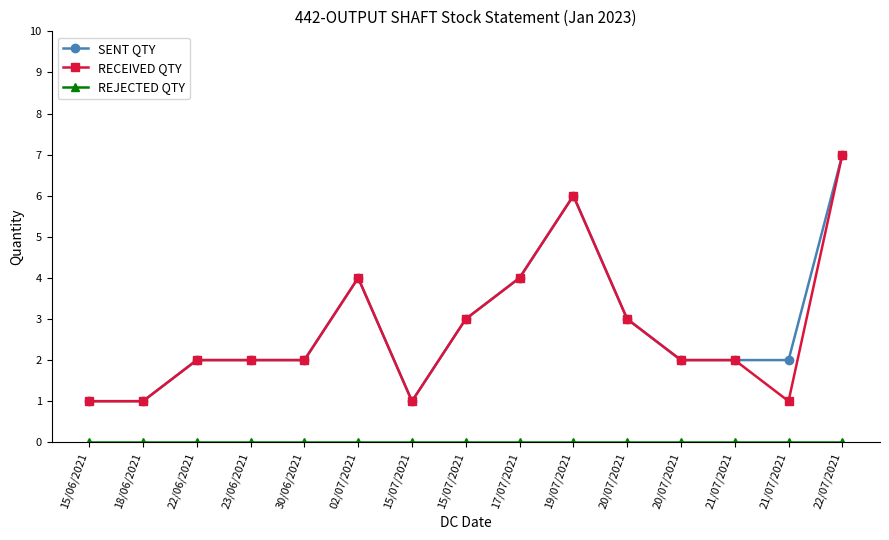

Is this an area chart (filled region under the line)?

No